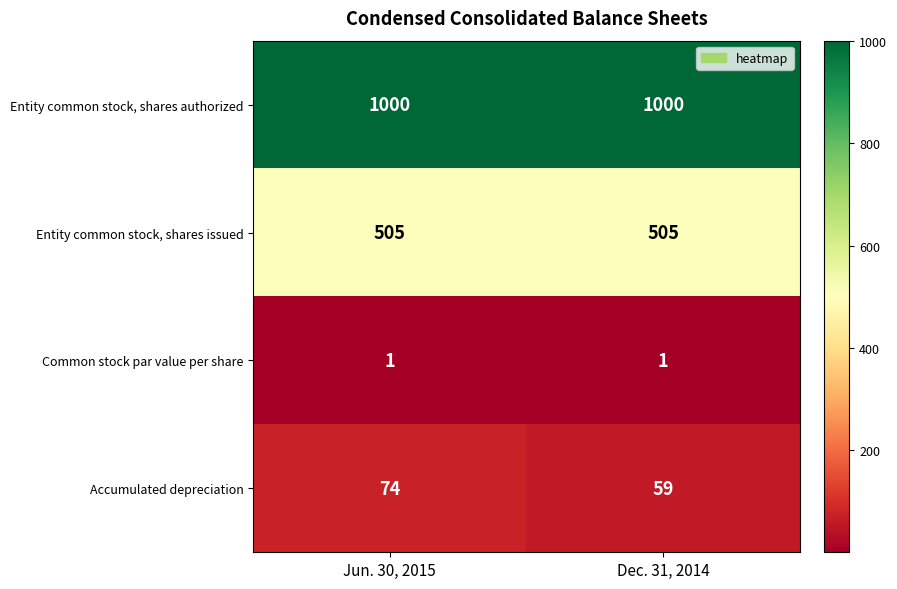

Which series changed the most between Jun. 30, 2015 and Dec. 31, 2014?

Accumulated depreciation